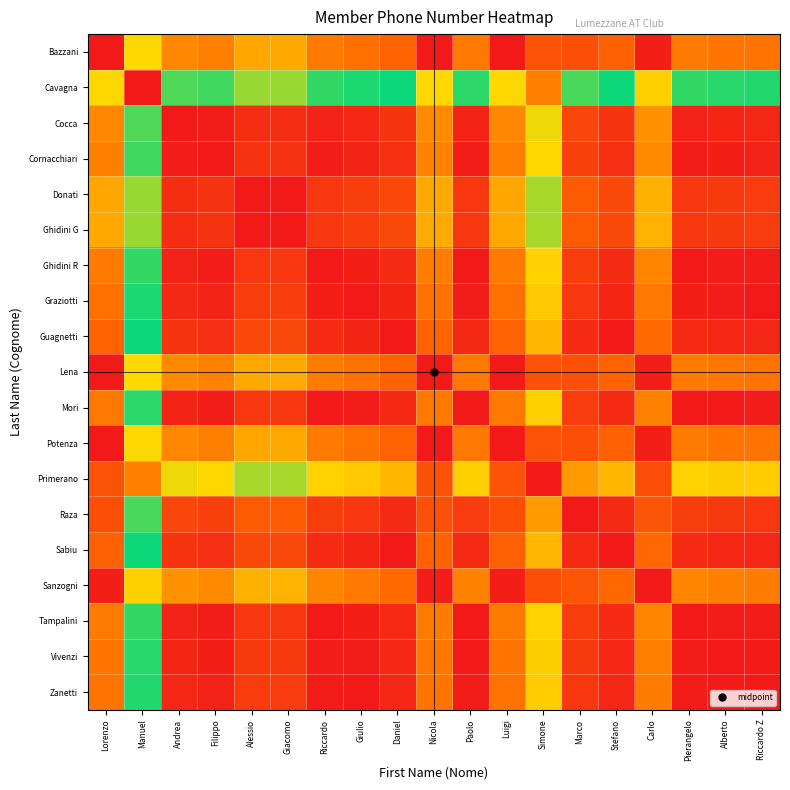

How many categories are shown in the chart?

19